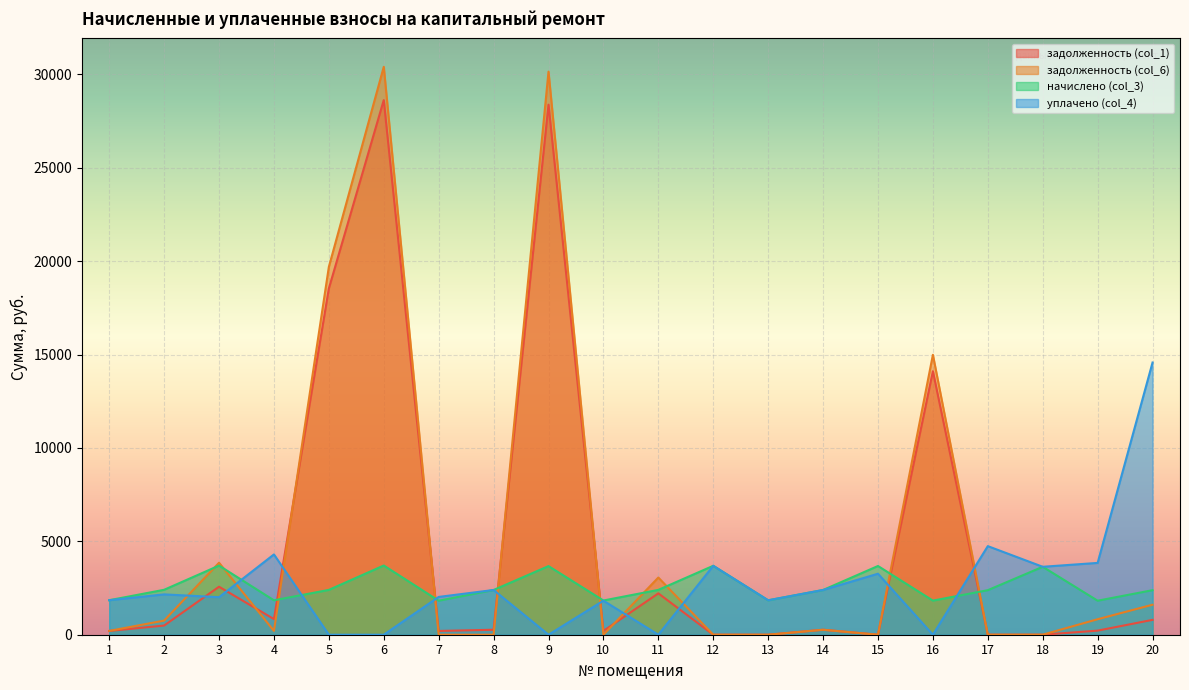

The начислено (col_3) series shows 4087.4 at 2. True or false?

False